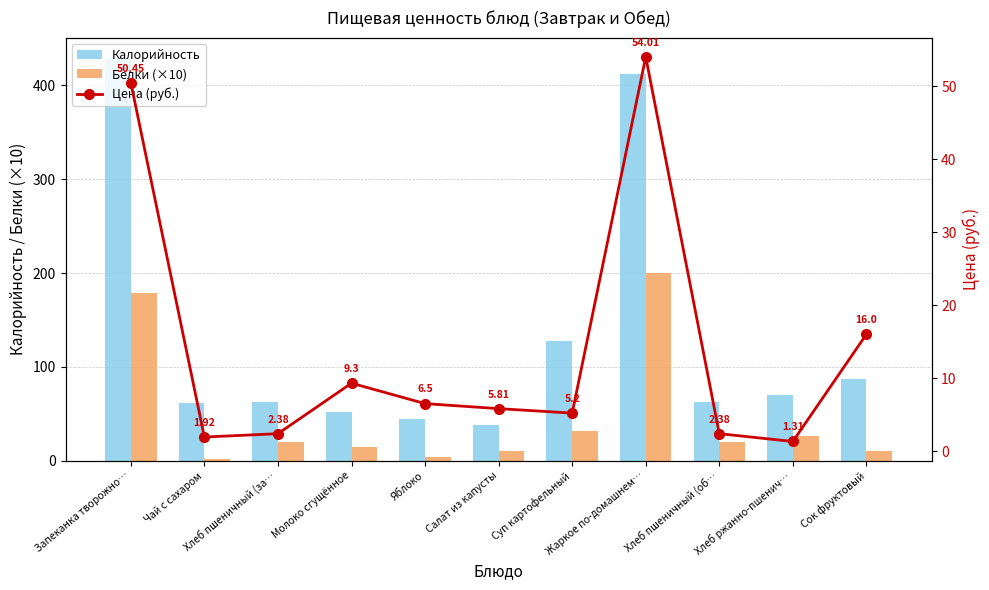

What is the maximum value for Калорийность?

429.5